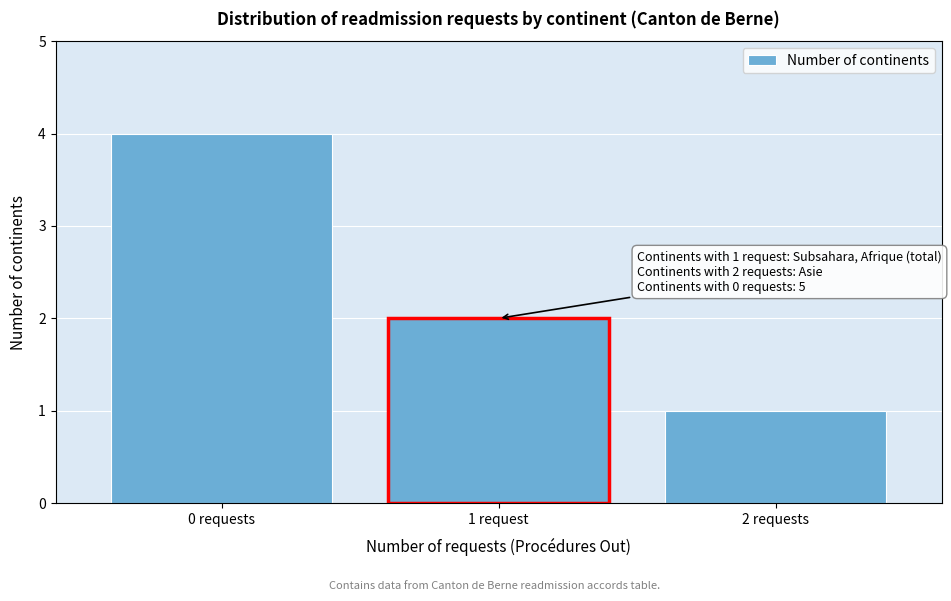

Reading left to right, what are all the values shown in this chart?

4	2	1